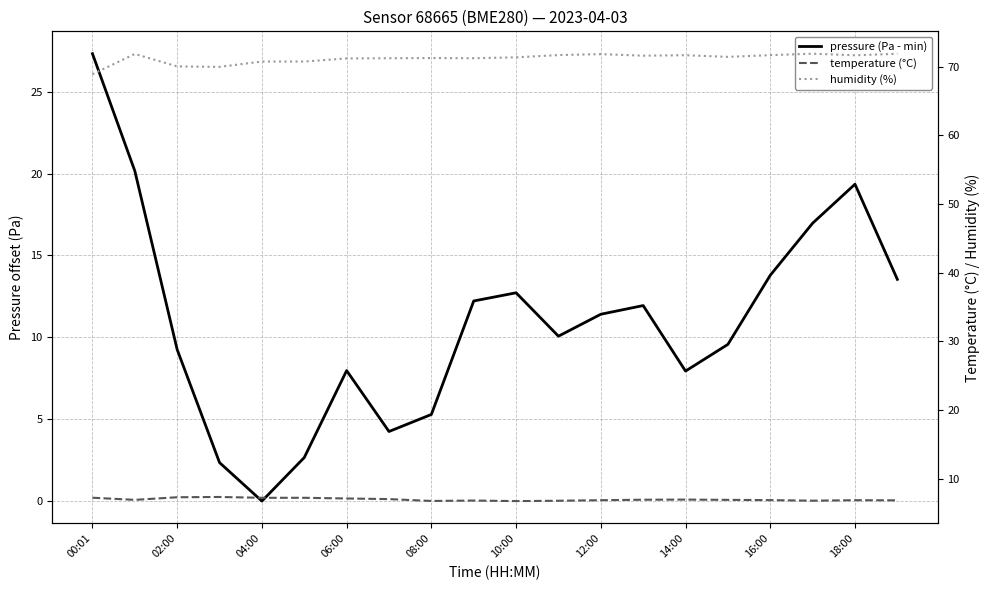

Which series has the widest spread of values?

pressure (Pa - min)